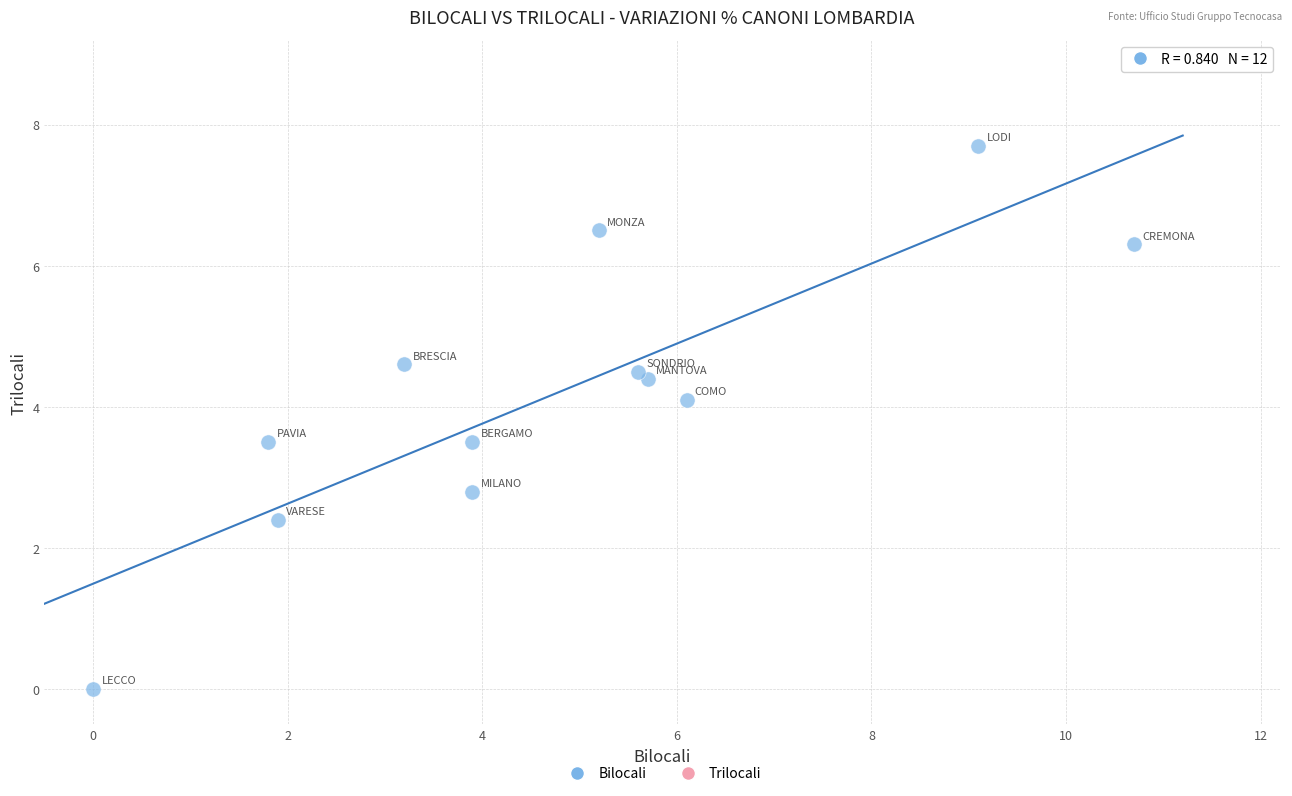

What is the range of Y values (max minus min)?

7.7